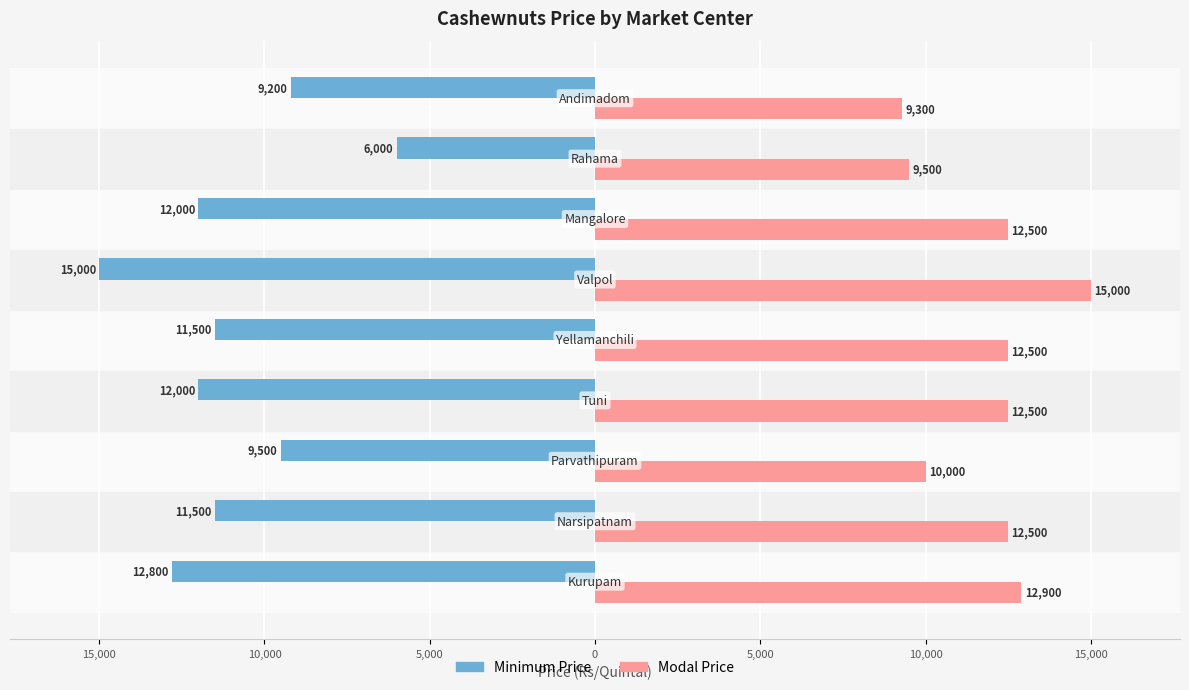

What are all the series names shown in the legend?

Minimum Price, Modal Price